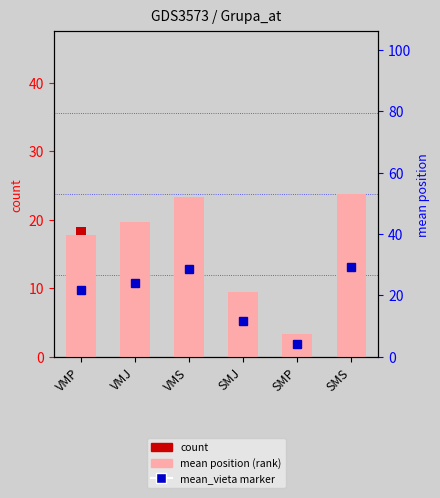

True or false: count has a value of 2.0 at SMJ.

True